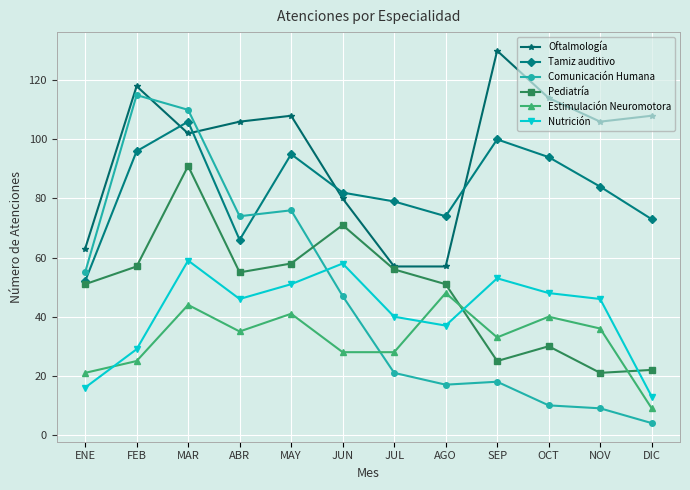

How many times do Oftalmología and Comunicación Humana cross each other?

2